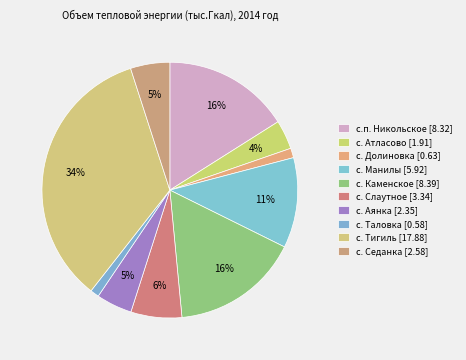

What percentage is the с. Аянка slice, to the nearest percent?

5%